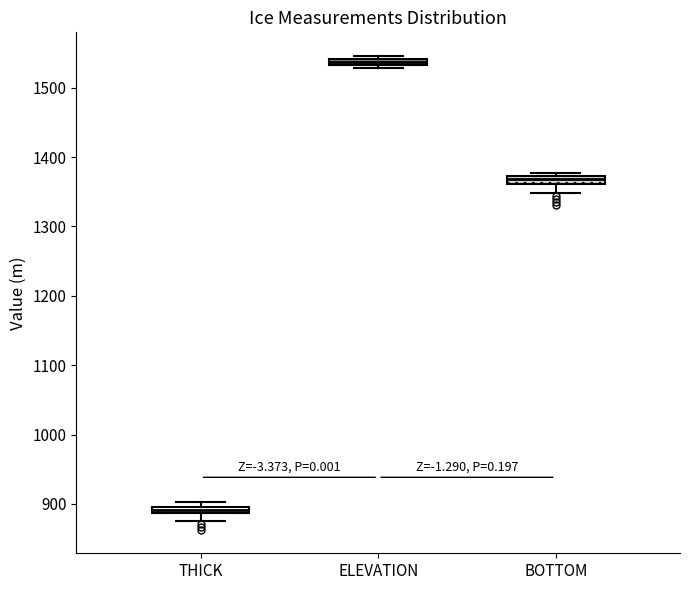

Which box has the highest median line?

ELEVATION